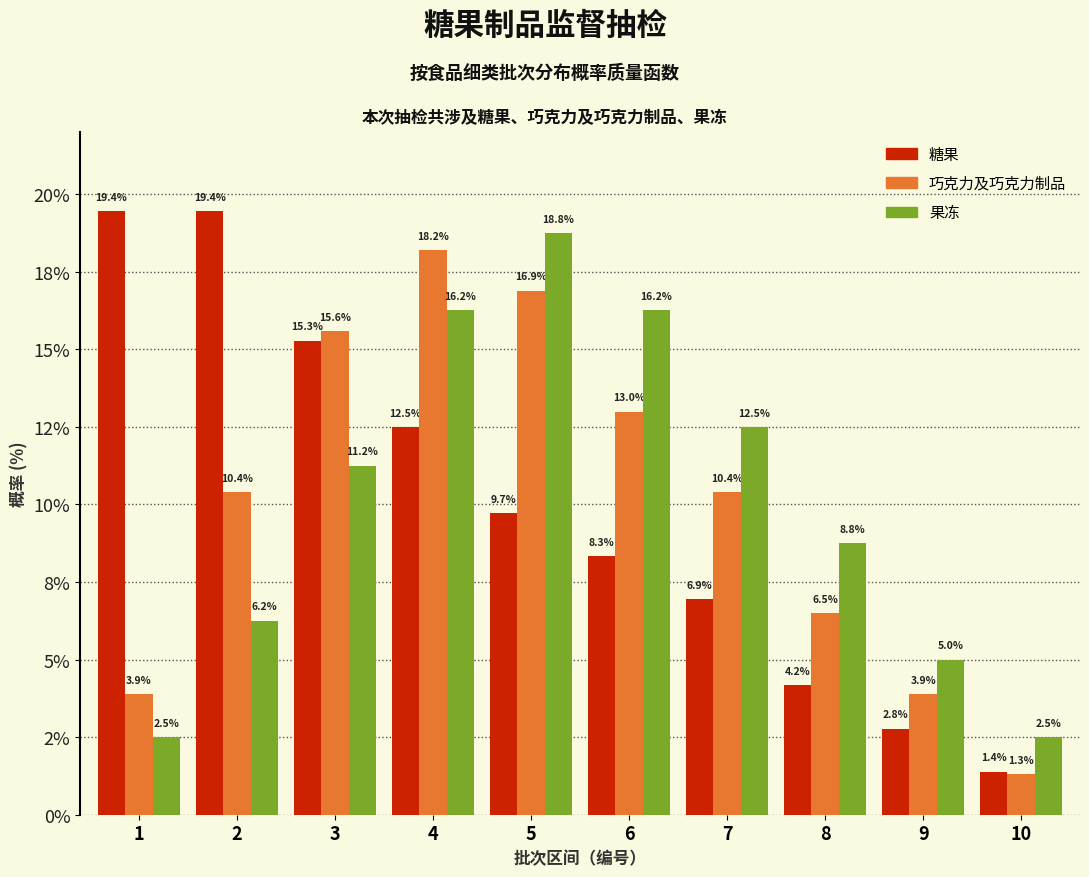

What are all the series names shown in the legend?

糖果, 巧克力及巧克力制品, 果冻